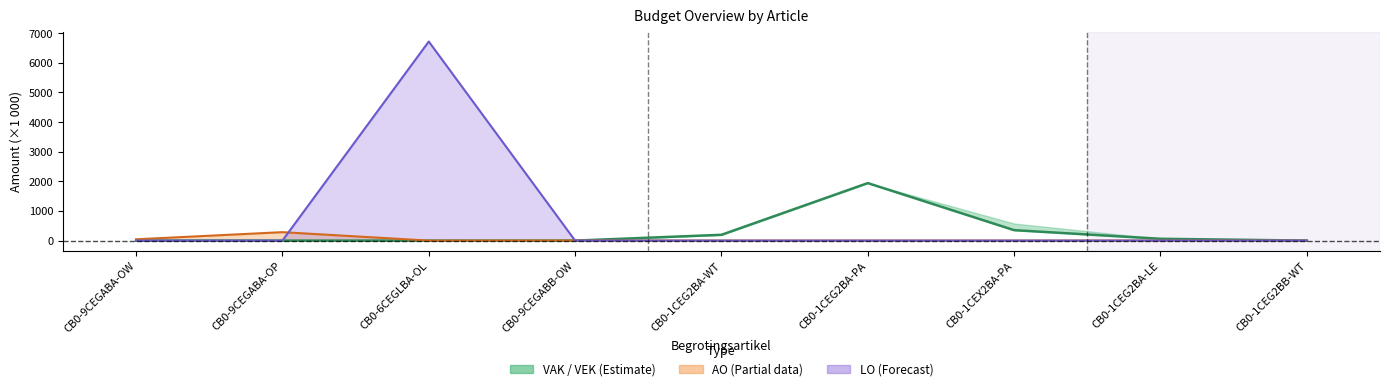

What is the label of the 1st point from the left?

CB0-9CEGABA-OW